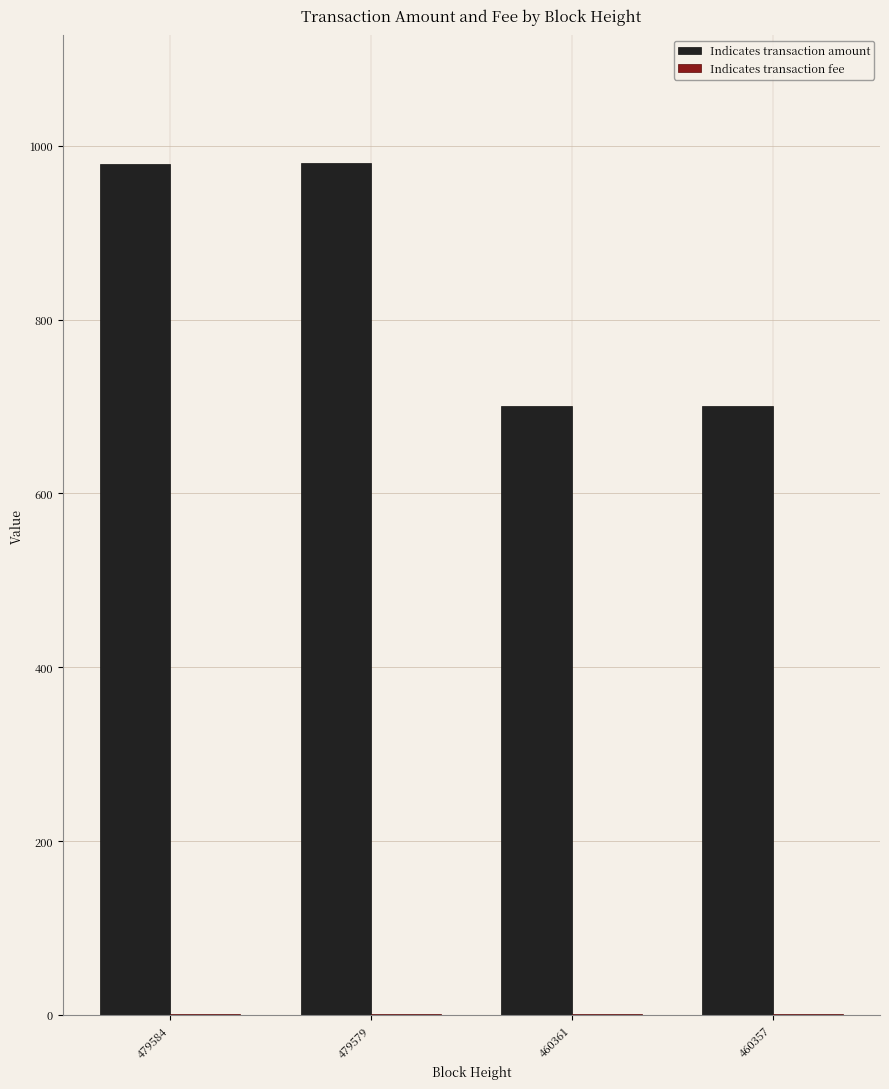

What is the maximum value shown in the chart?

980